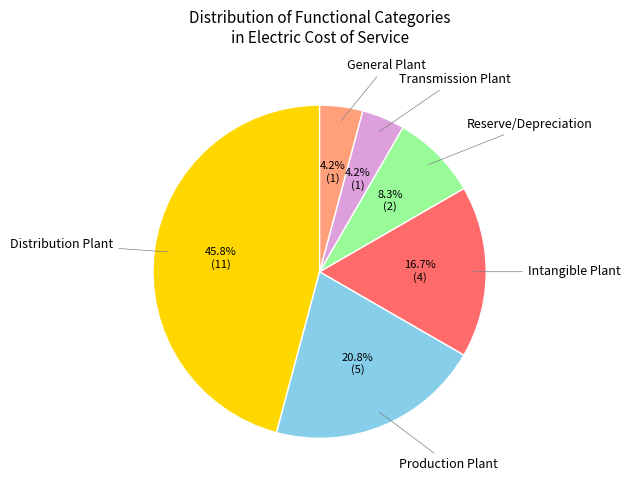

Is there a majority slice in this chart?

No